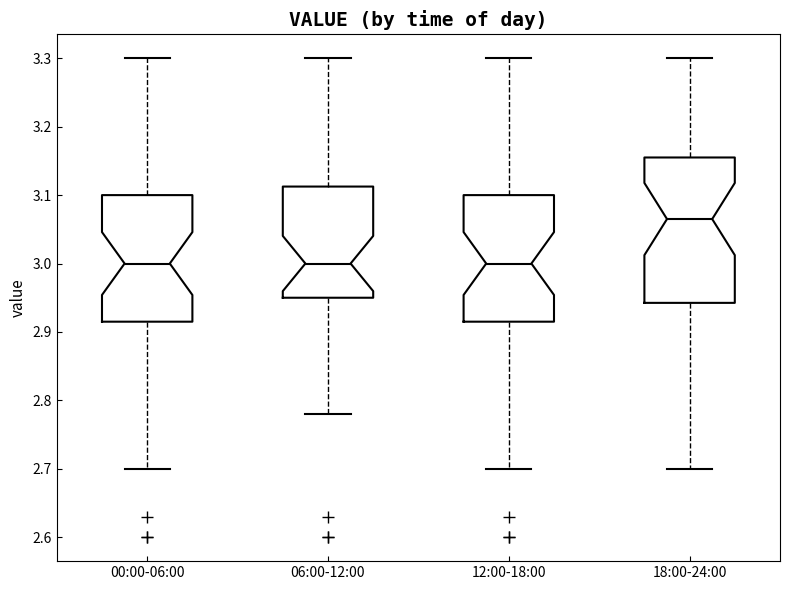

Where is the lower edge of the box for 06:00-12:00 on the y-axis? The values are not printed on the chart, so give them approximately, as read against the axis.

2.95